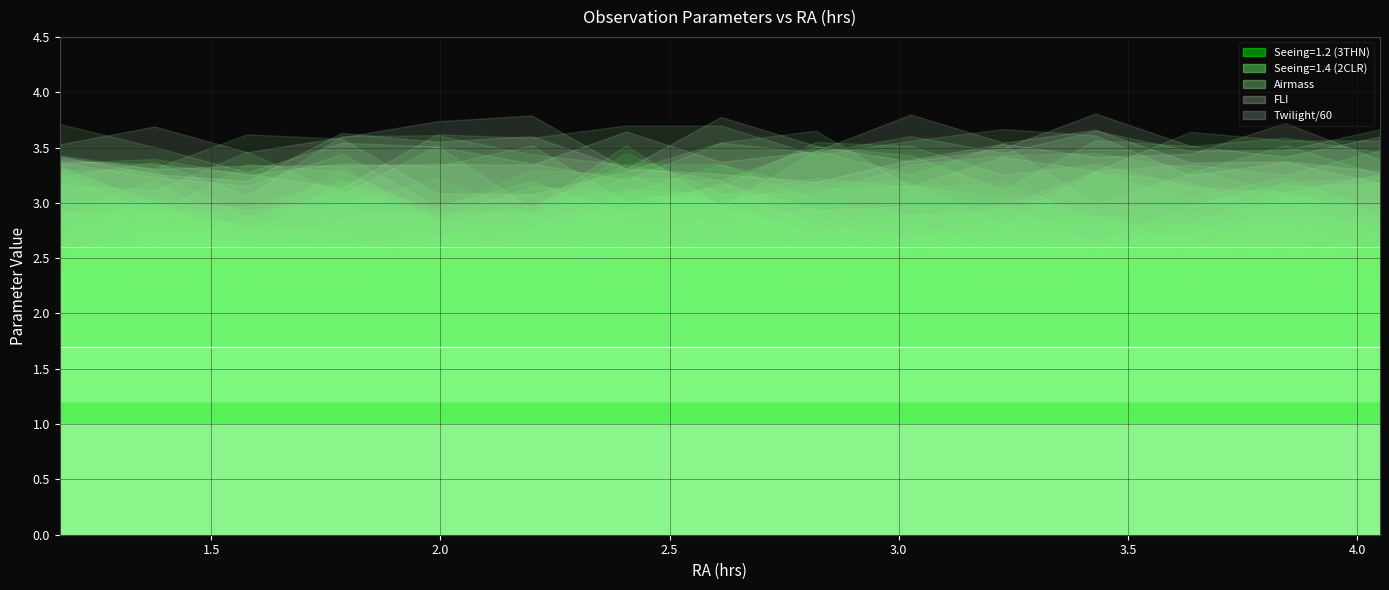

Which has a higher value, 4 or 9?

4